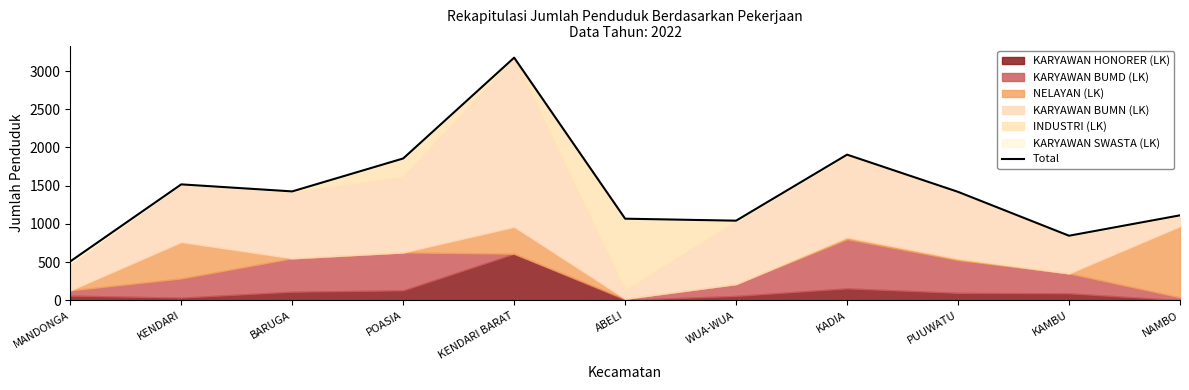

At which label does the data first exceed 1419?

KENDARI